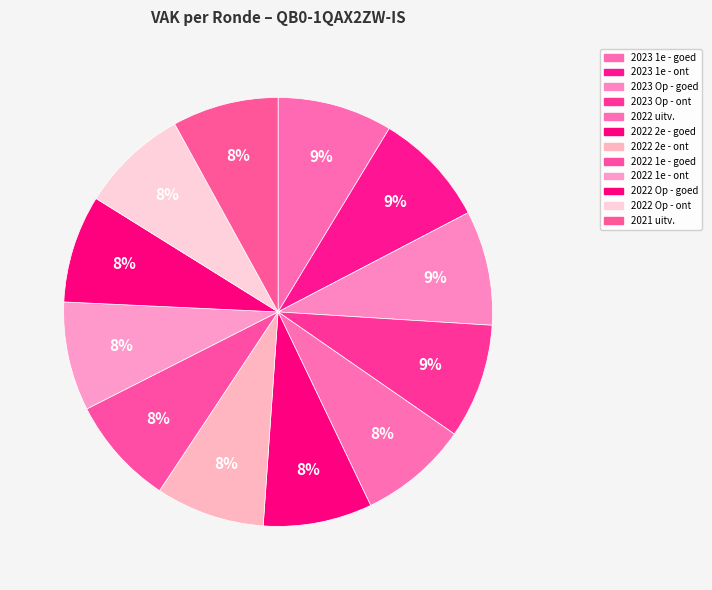

How many segments does this pie chart have?

12